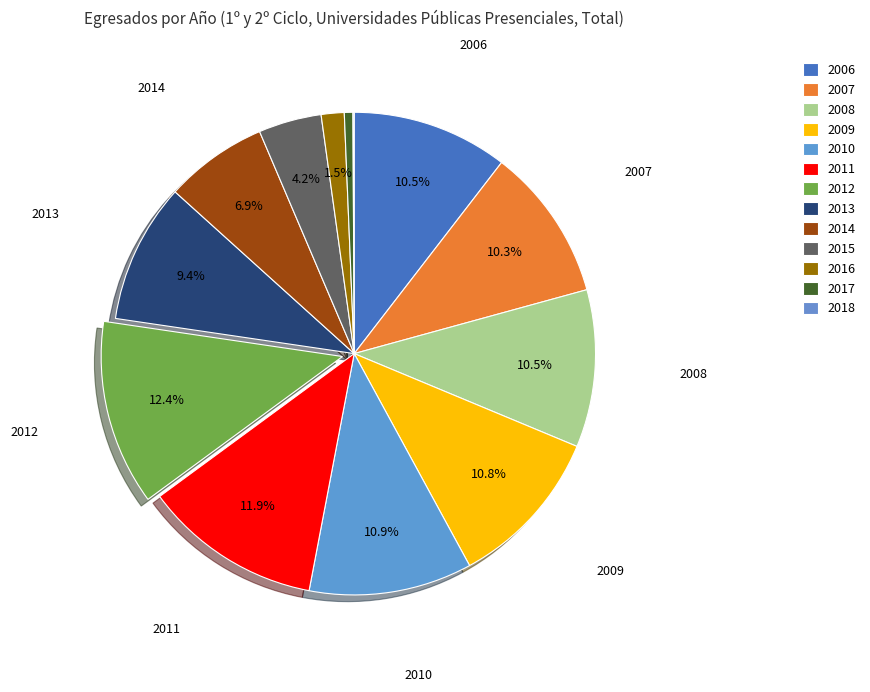

How many segments does this pie chart have?

13